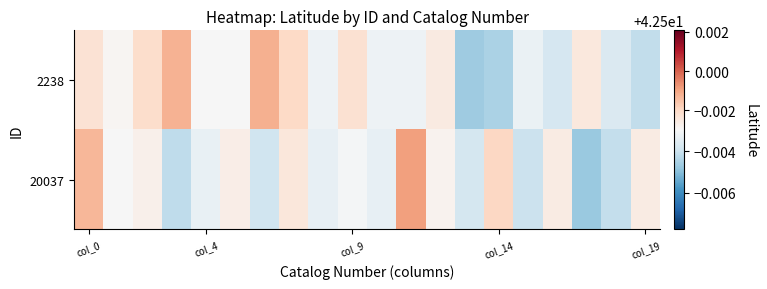

At which category is the sum across all series the highest?

col_0